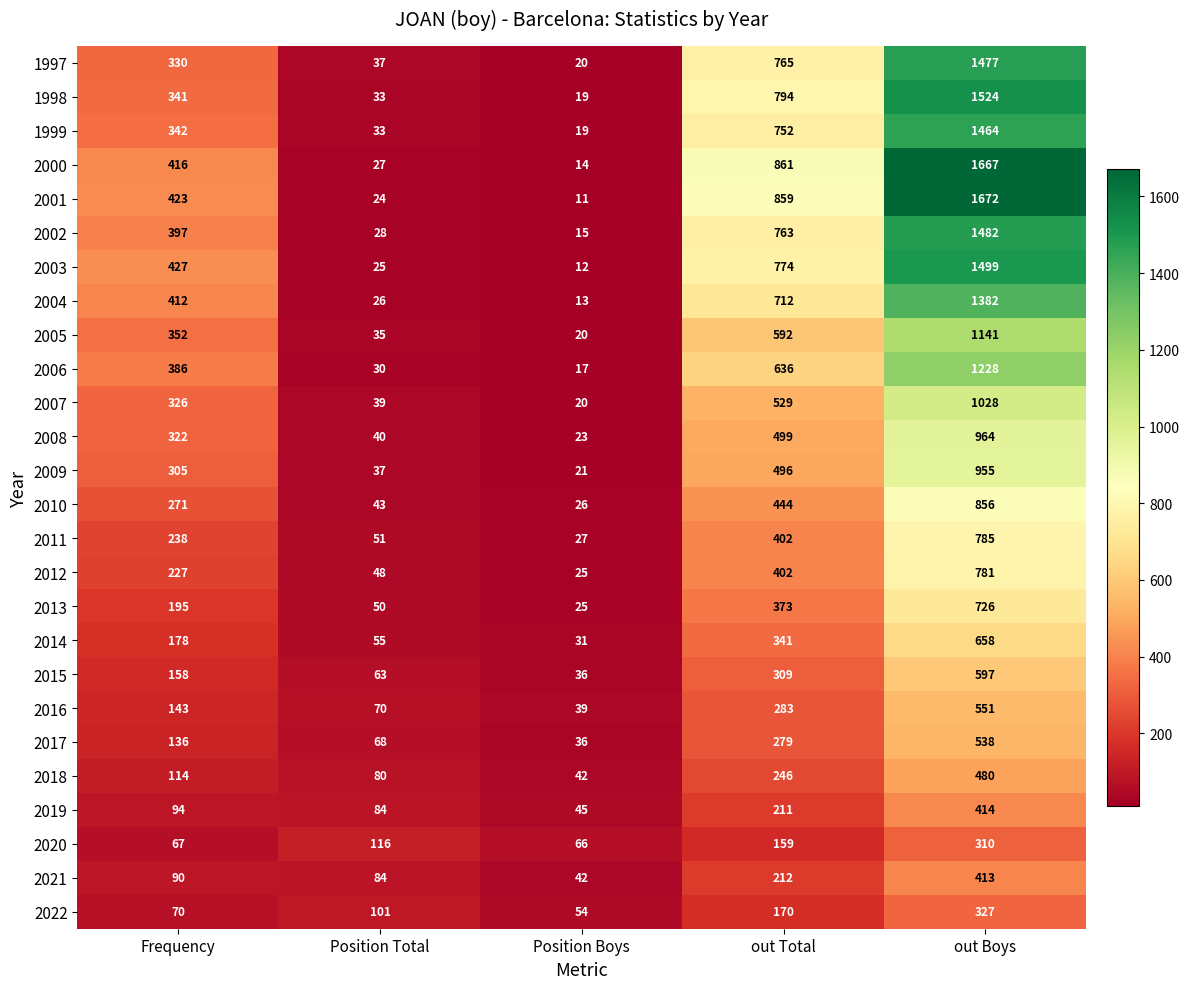

What is the spread (max minus min) of values at out Total?

702